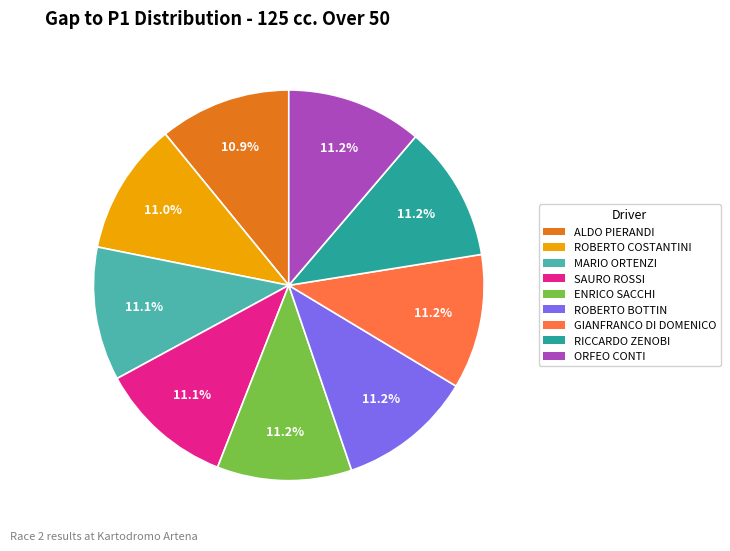

What is the ratio of the value at ORFEO CONTI to the value at RICCARDO ZENOBI?

1.0